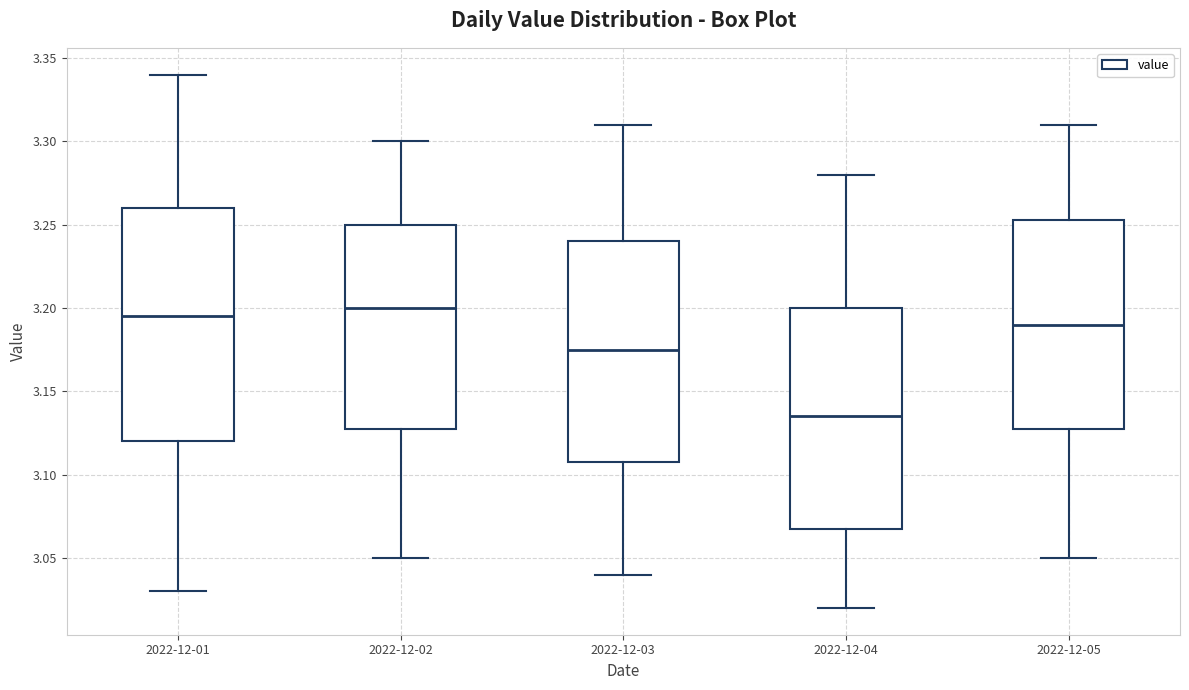

Where does the upper whisker of the box for 2022-12-05 end on the y-axis? The values are not printed on the chart, so give them approximately, as read against the axis.

3.310